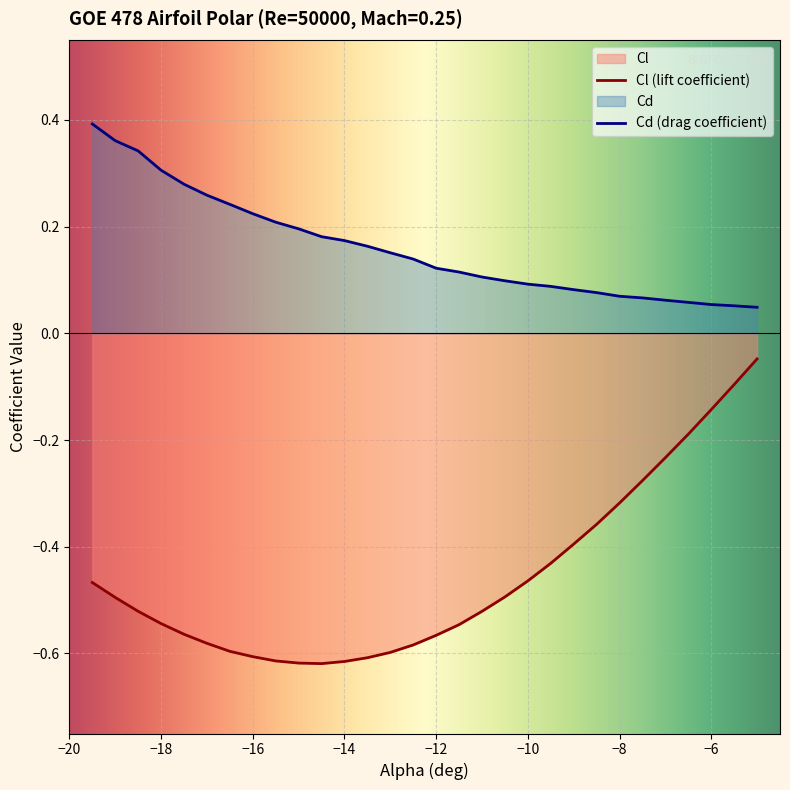

What are all the series names shown in the legend?

Cl, Cd